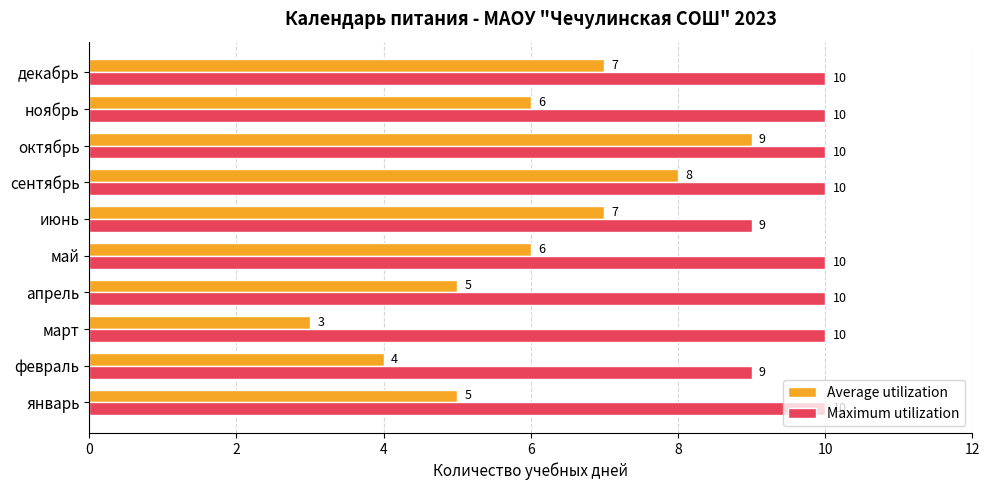

How many values in the Average utilization series are below 6?

4